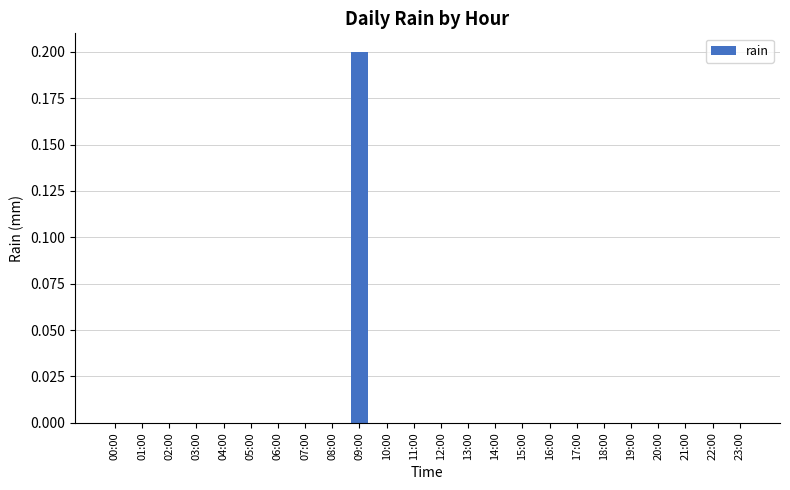

The value at 03:00 is 0.0. True or false?

True